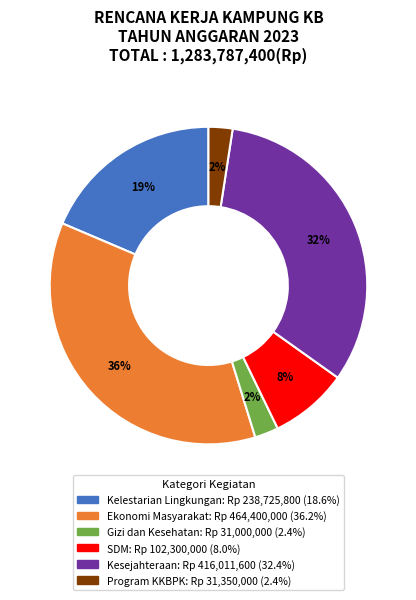

How many segments does this pie chart have?

6